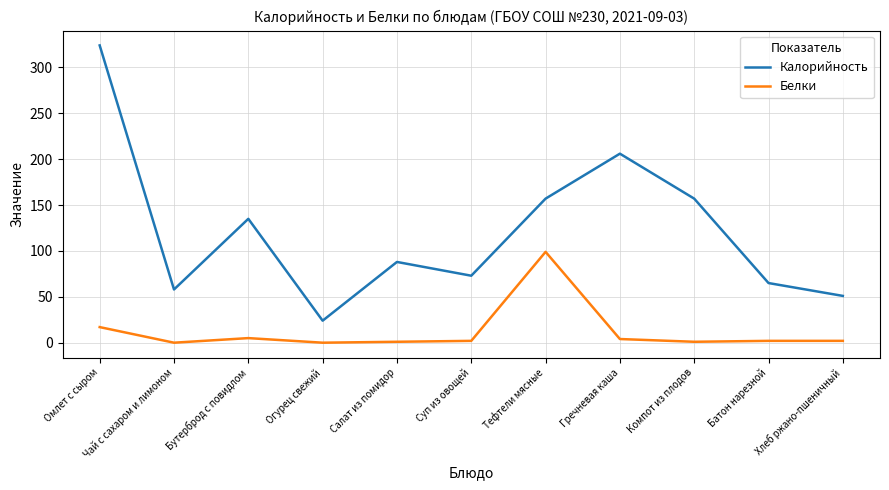

Where is Белки nearest to the value 49?

Омлет с сыром